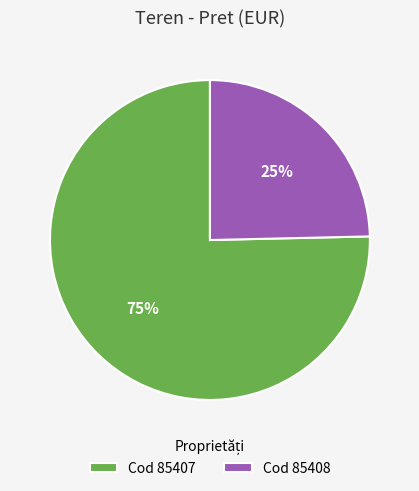

Which has a higher value, Cod 85408 or Cod 85407?

Cod 85407